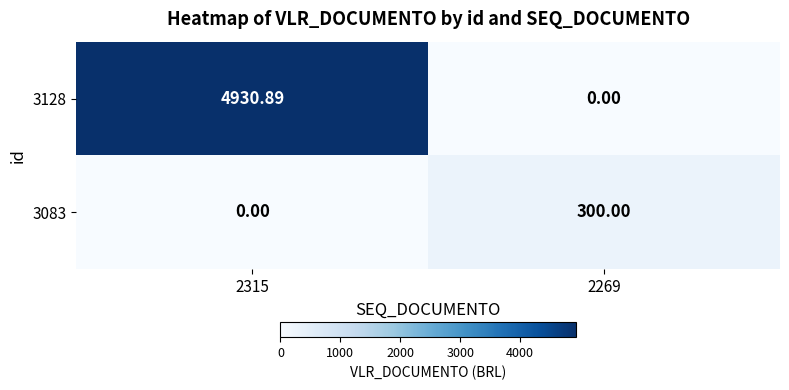

Is the value of 3083 at 2315 greater than the value of 3128 at 2315?

No